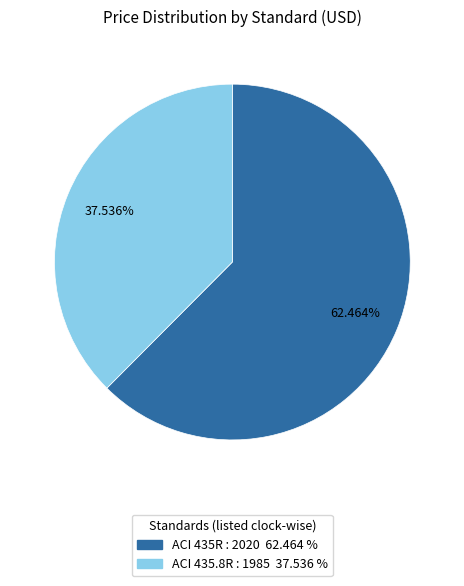

How much of the chart is everything except ACI 435.8R : 1985?

62.5%